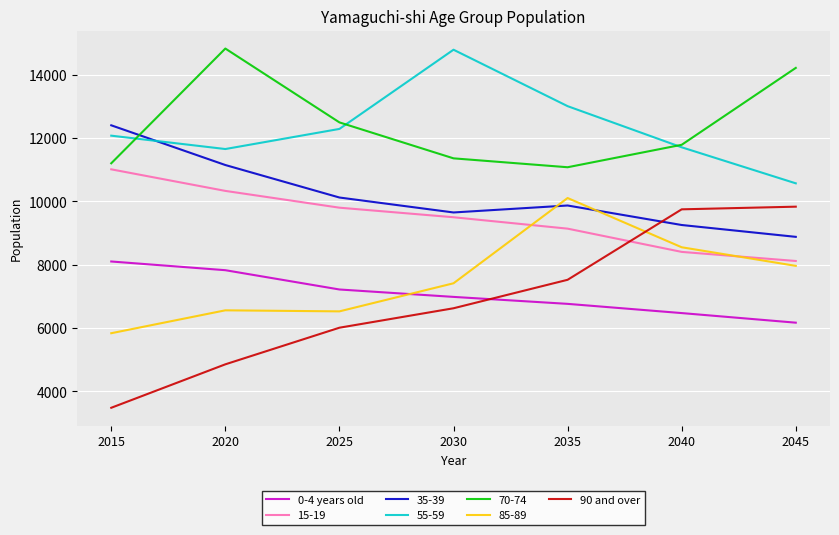

What are all the series names shown in the legend?

0-4 years old, 15-19, 35-39, 55-59, 70-74, 85-89, 90 and over